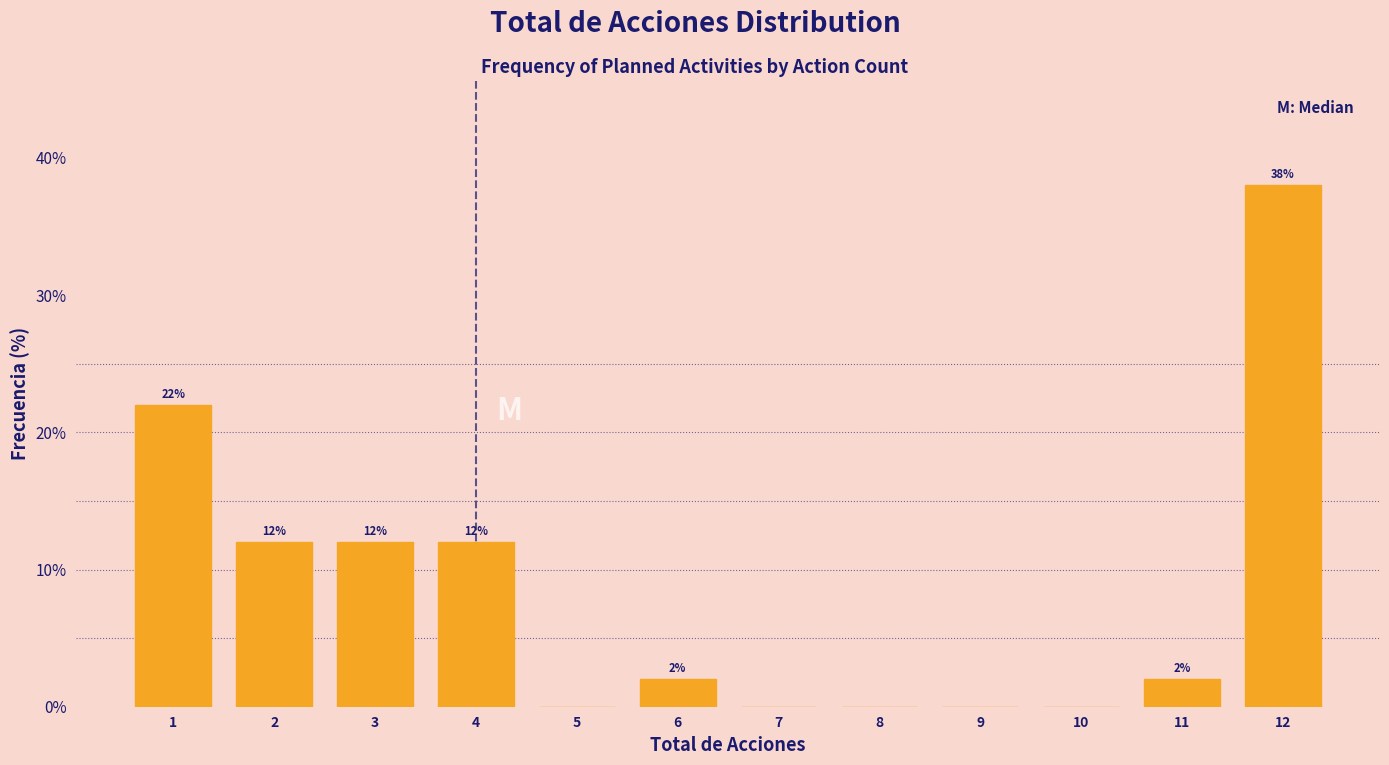

Over which range of the x-axis is the bar tallest?

11.5 to 12.5